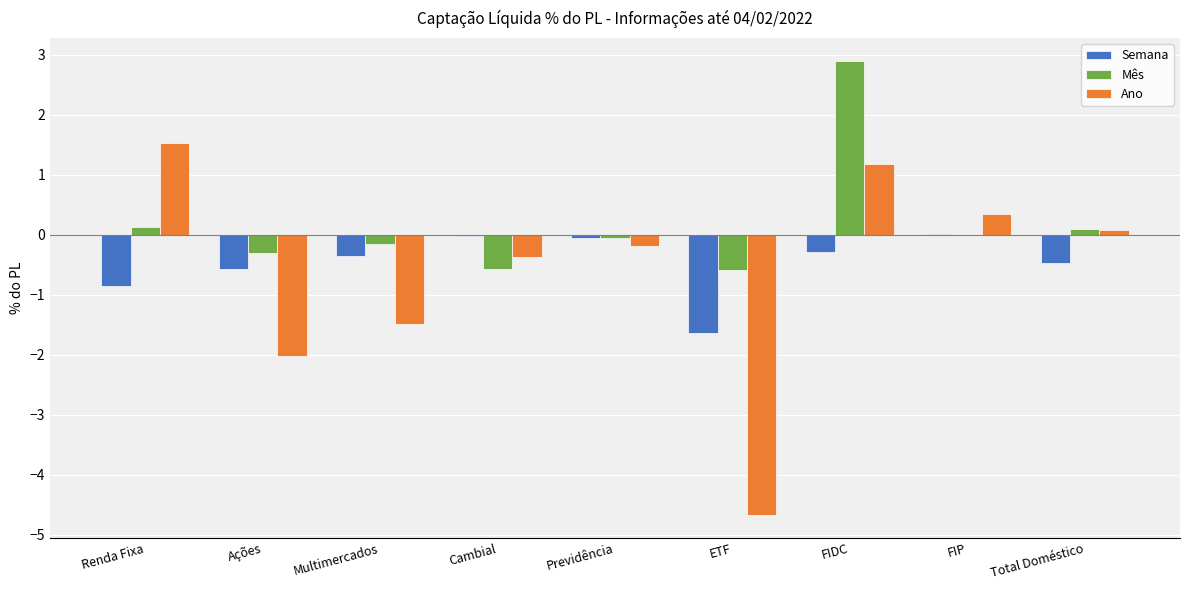

What is the greatest value displayed?

2.9